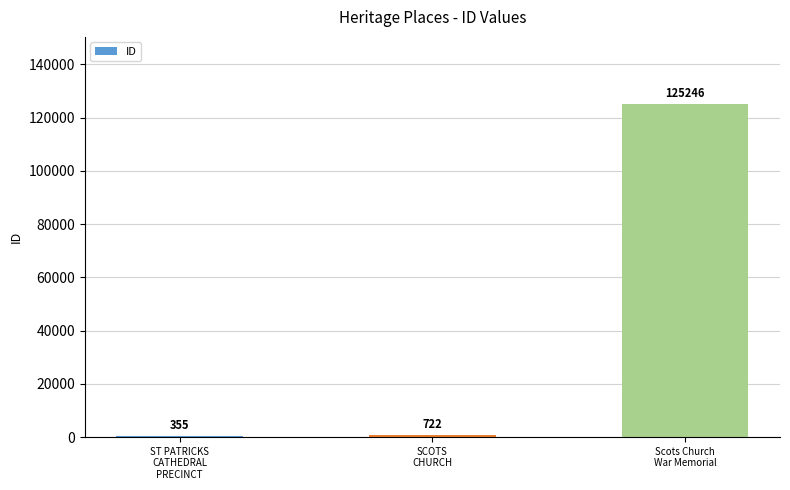

What is the greatest value displayed?

125246